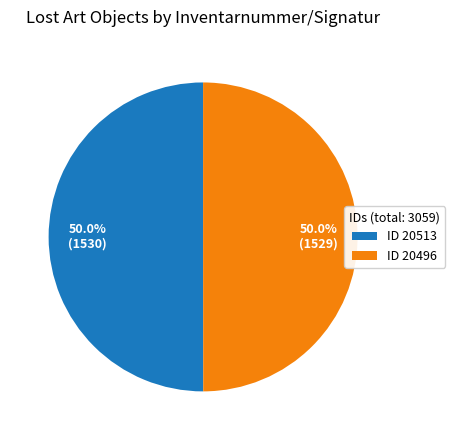

Is the sum of ID 20513 and ID 20496 greater than half?

Yes